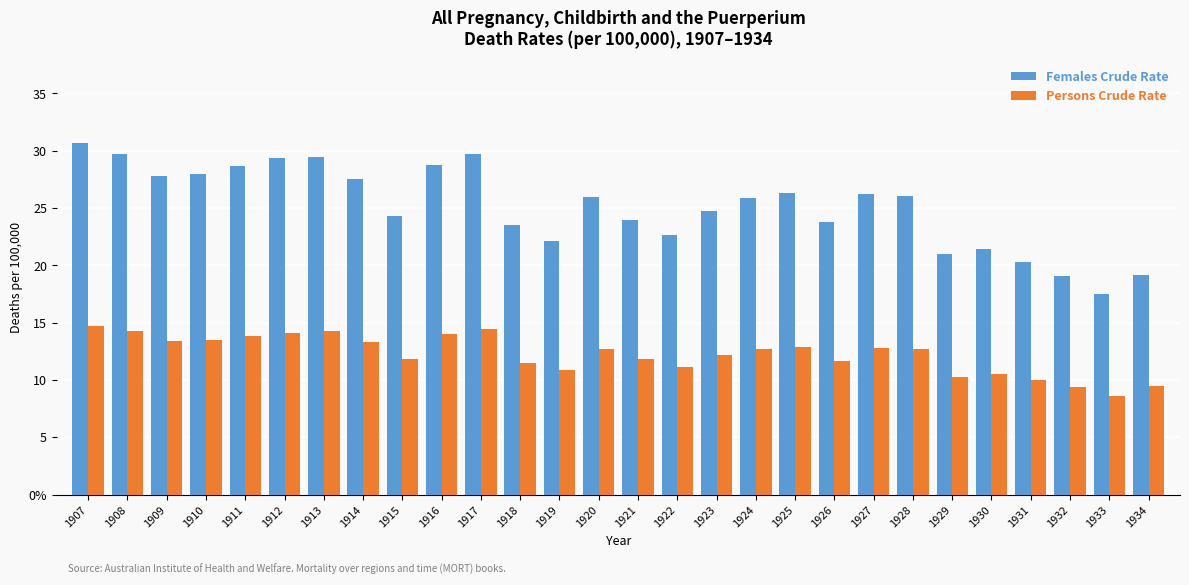

Are the bars horizontal?

No